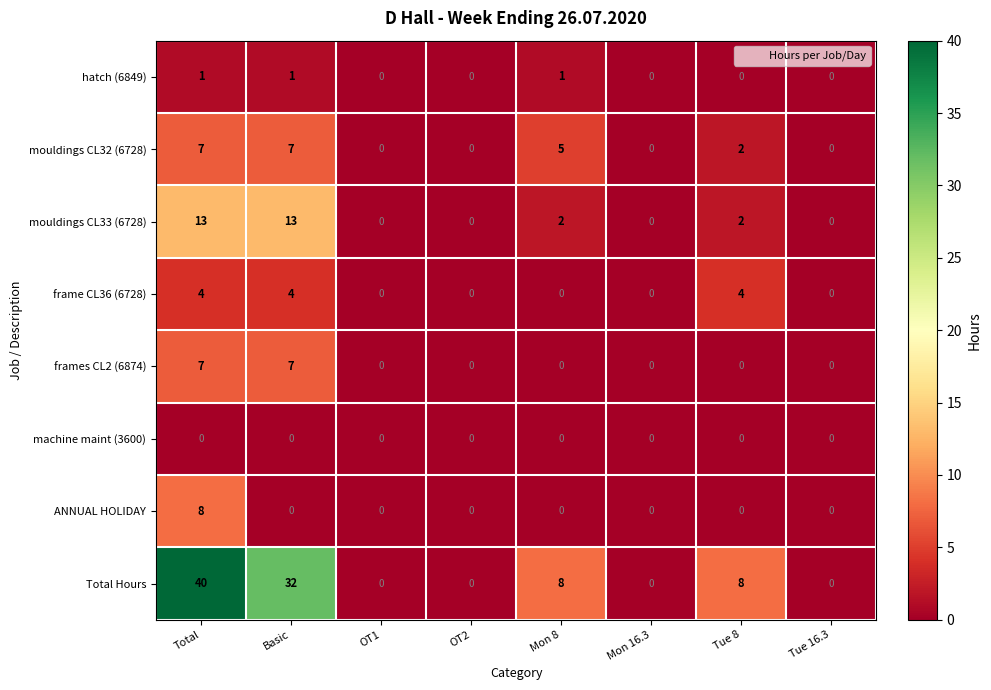

Which series has the widest spread of values?

Total Hours